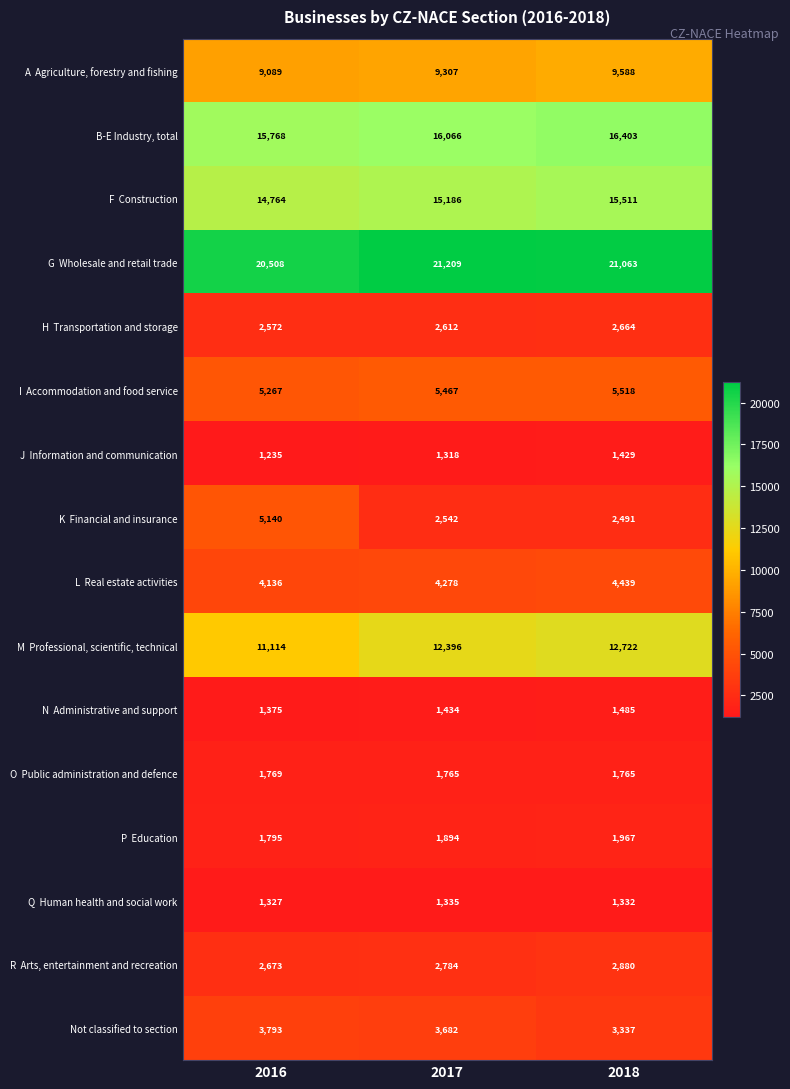

What is the difference between the B-E Industry, total values at 2016 and 2018?

635